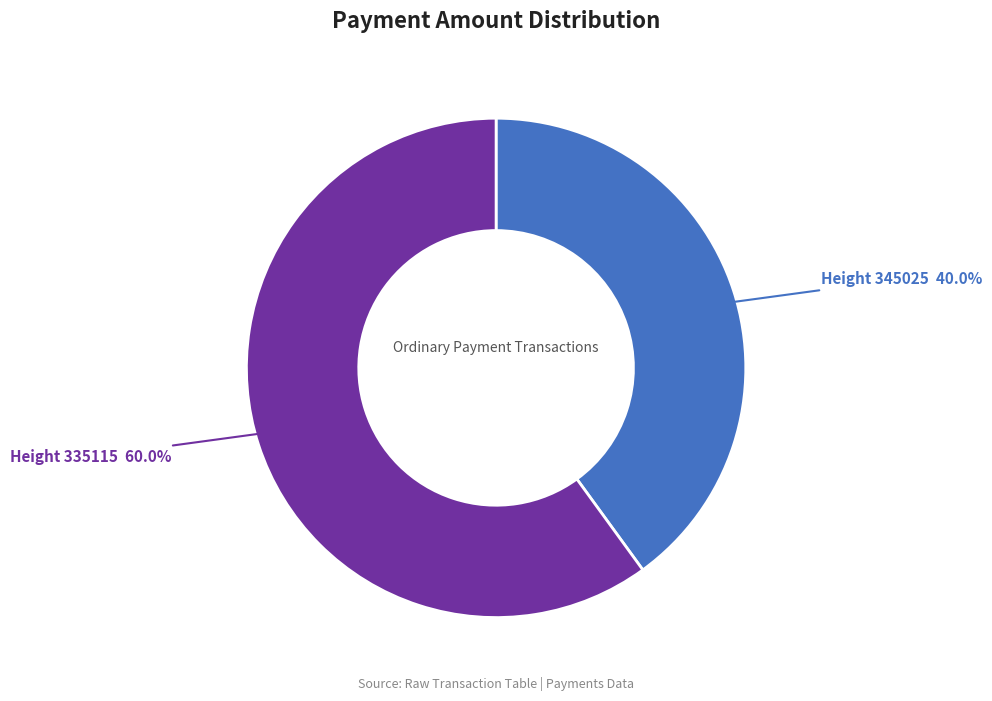

Which has a higher value, Height 345025 40.0% or Height 335115 60.0%?

Height 335115 60.0%